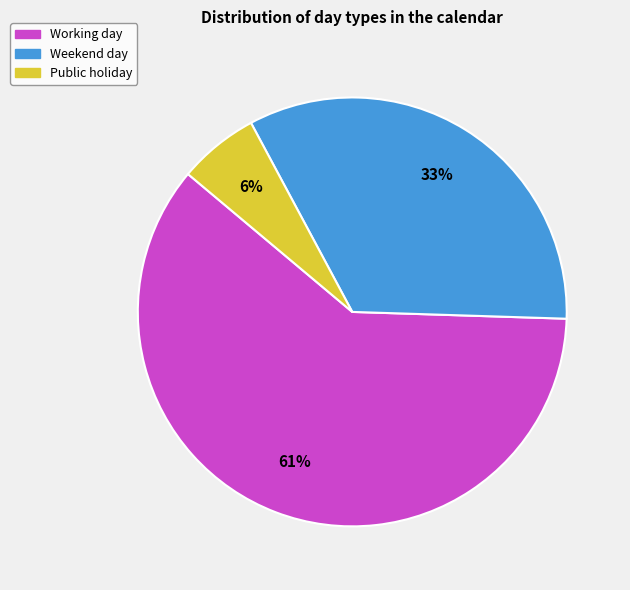

Does any single category account for the majority?

Yes